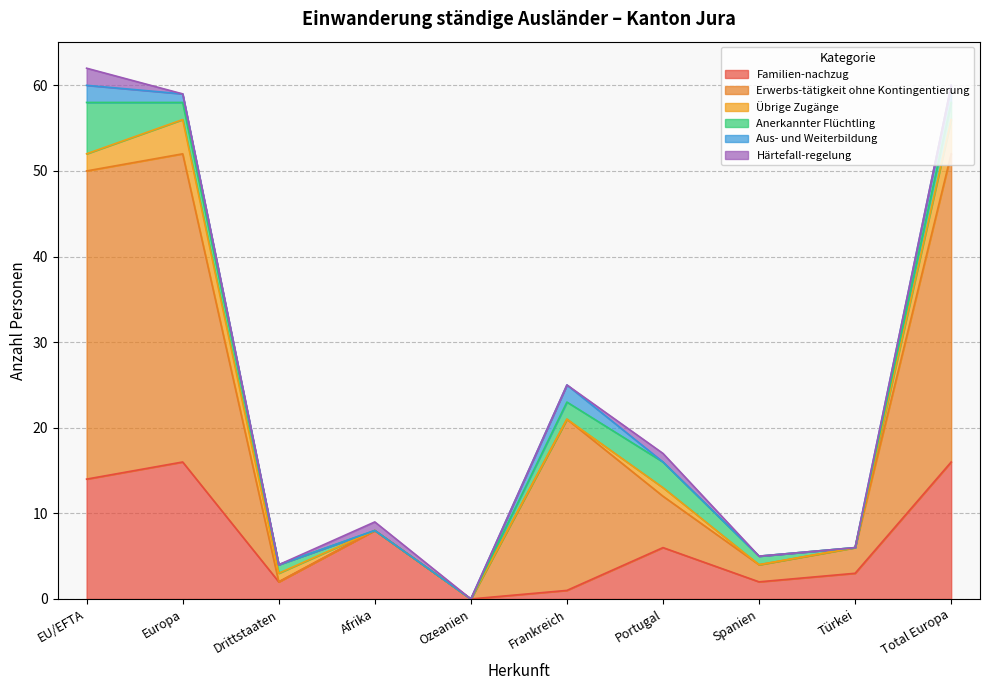

How many lines are shown in the chart?

6